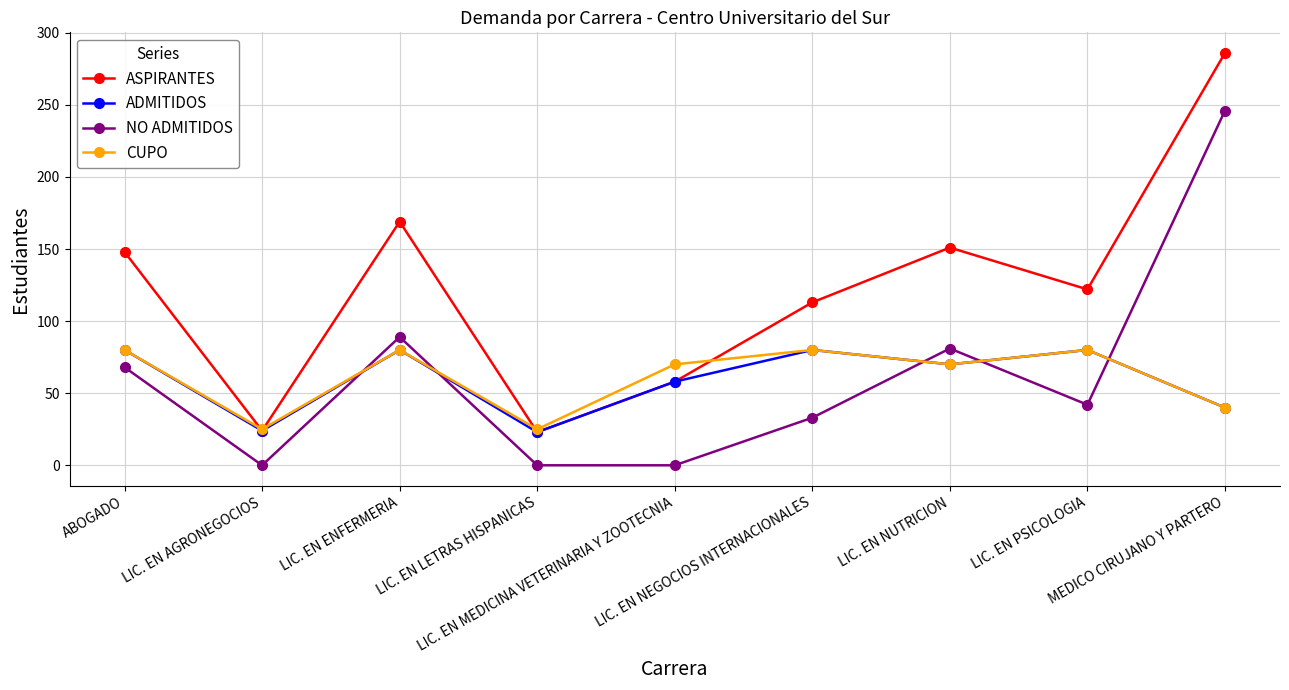

What is the highest value of the CUPO series?

80